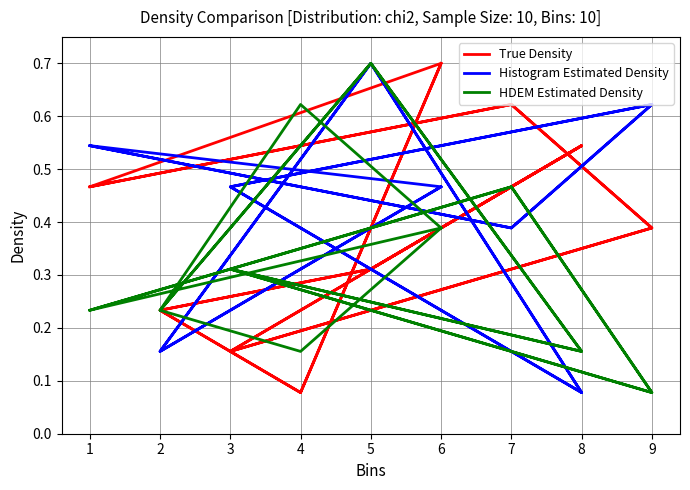

True or false: HDEM Estimated Density and Histogram Estimated Density cross at least once.

True